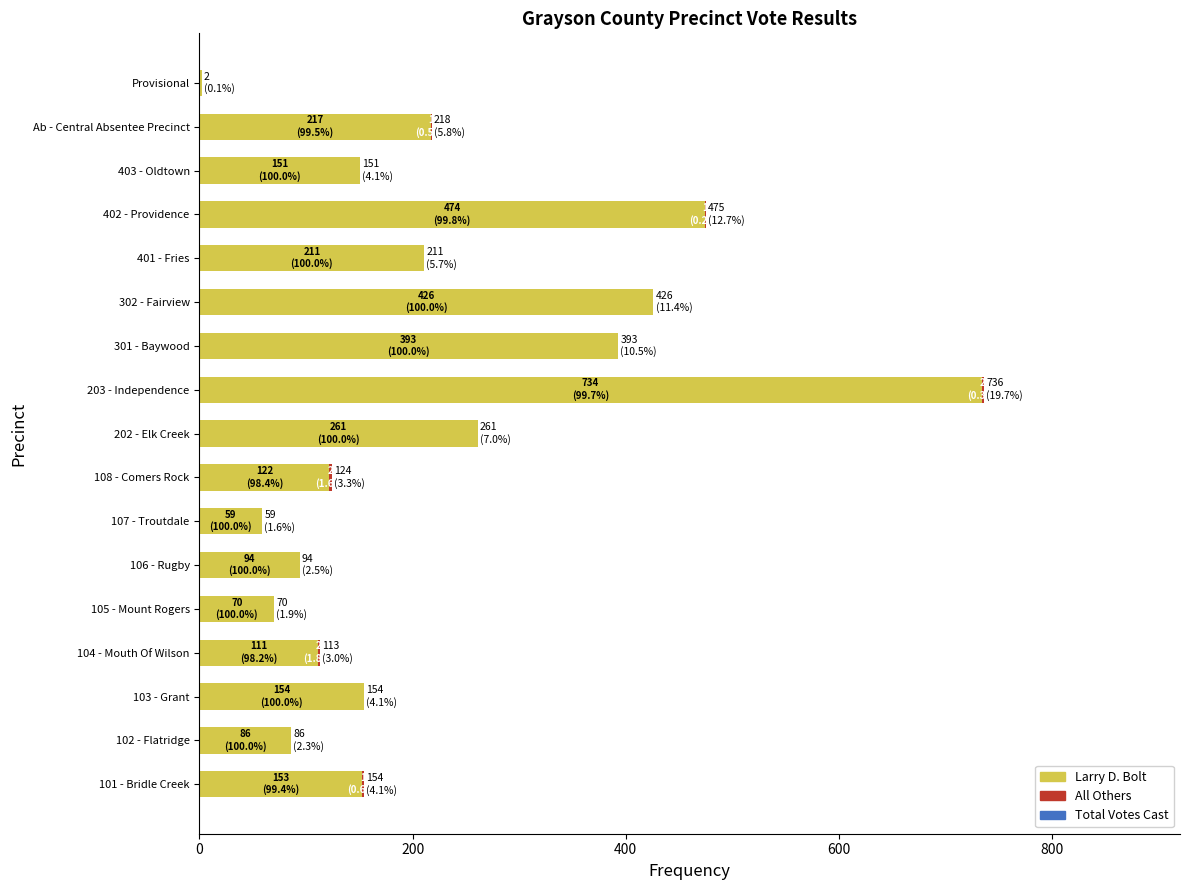

The Larry D. Bolt series shows 71 at 202 - Elk Creek. True or false?

False